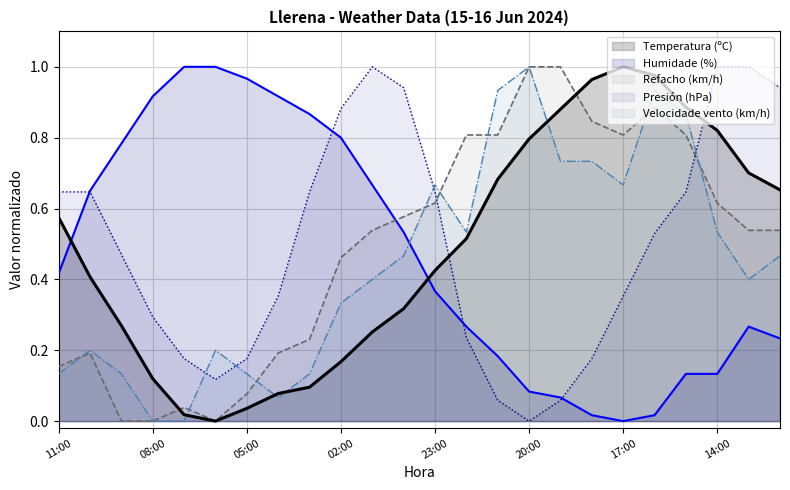

After their last crossing, which series has the higher values: Humidade (%) or Temperatura (ºC)?

Temperatura (ºC)